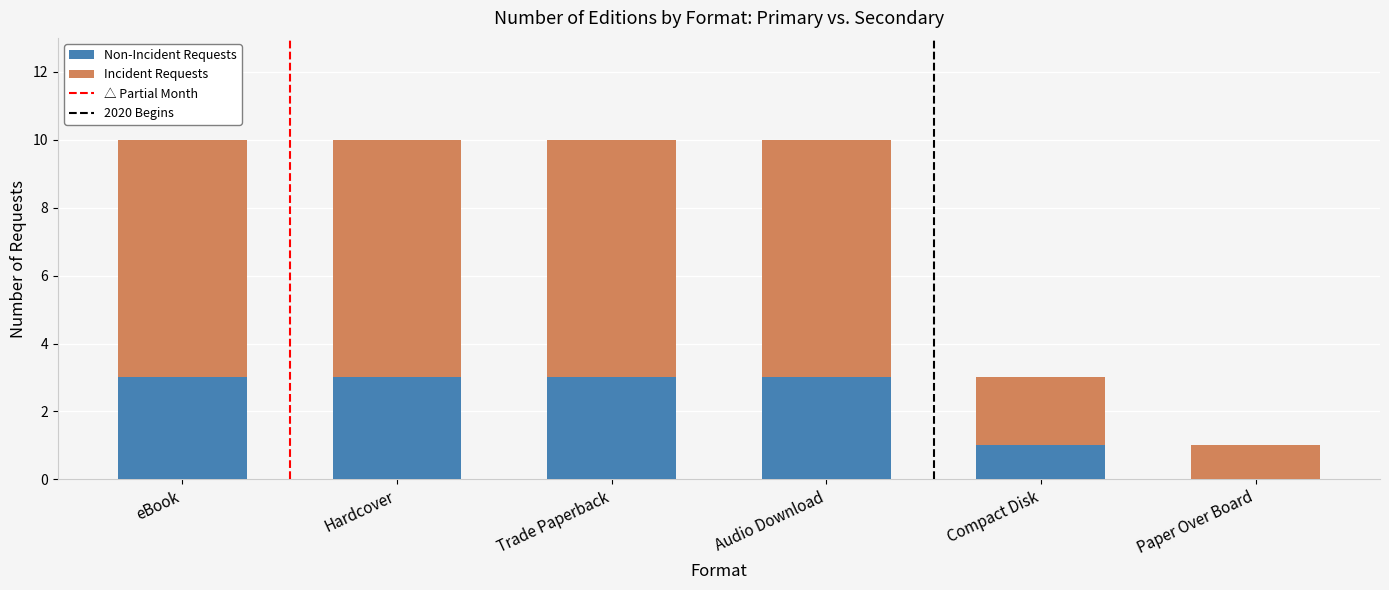

What is the total value across all series at Compact Disk?

3